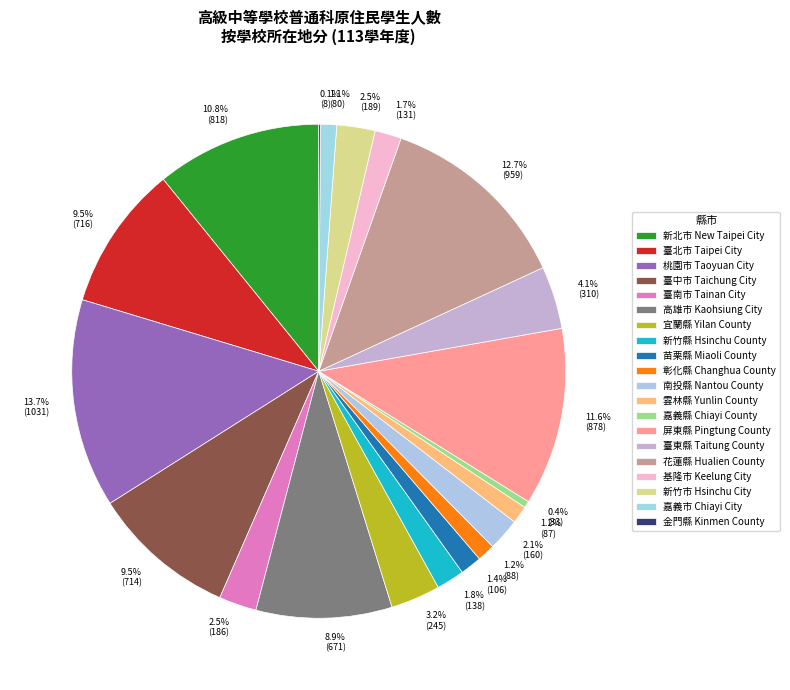

Is there a majority slice in this chart?

No